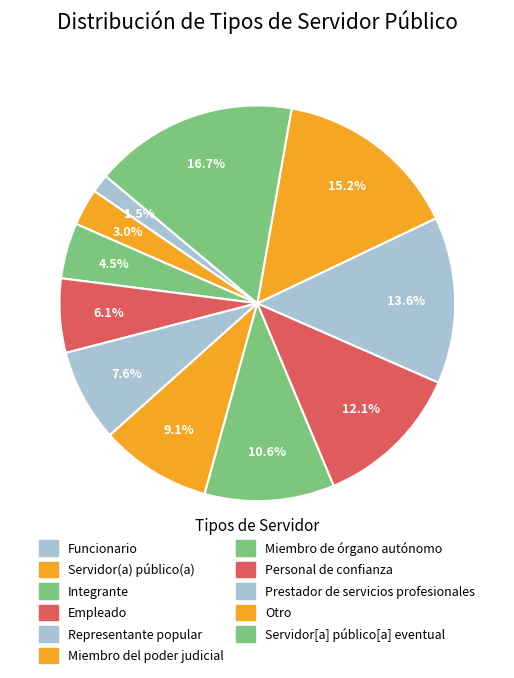

Rank the categories by value from lowest to highest.

Funcionario, Servidor(a) público(a), Integrante, Empleado, Representante popular, Miembro del poder judicial, Miembro de órgano autónomo, Personal de confianza, Prestador de servicios profesionales, Otro, Servidor[a] público[a] eventual